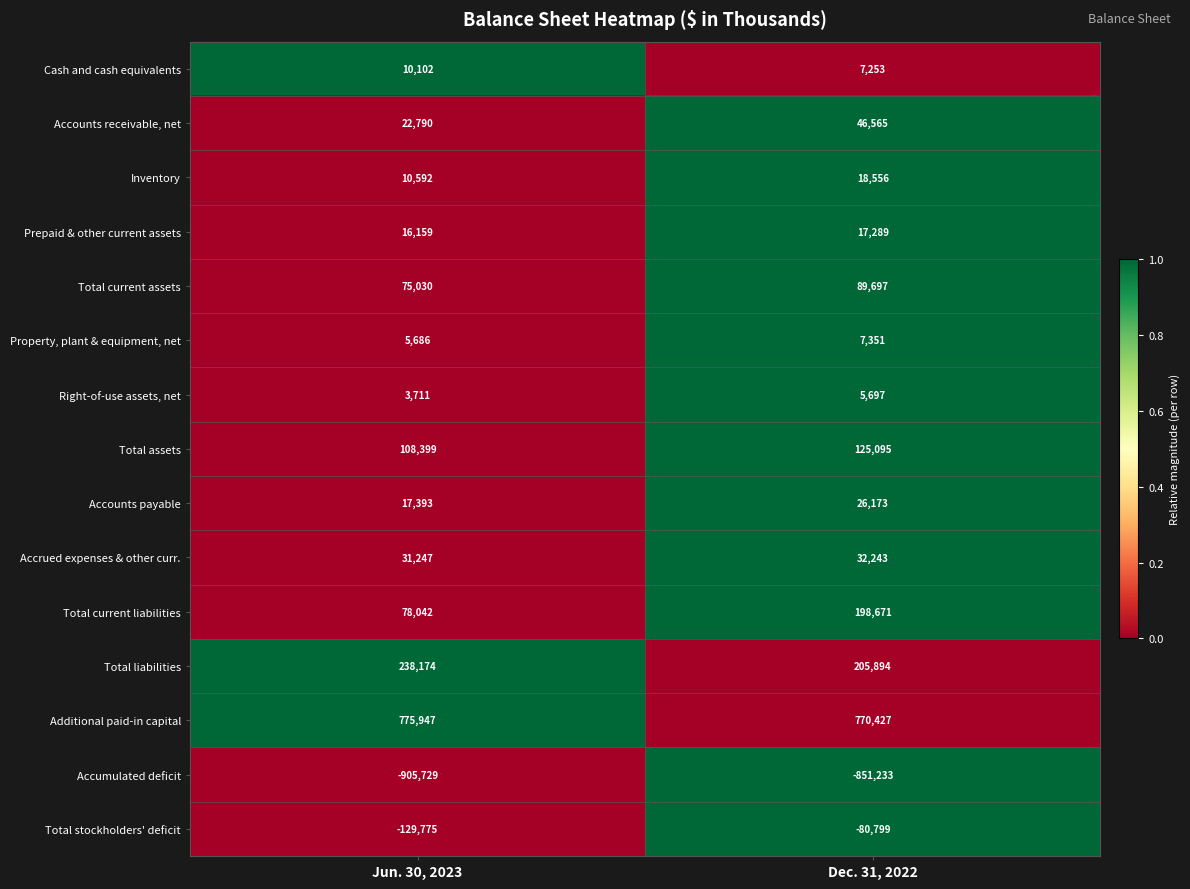

At which label is Prepaid & other current assets closest to 16724?

Jun. 30, 2023